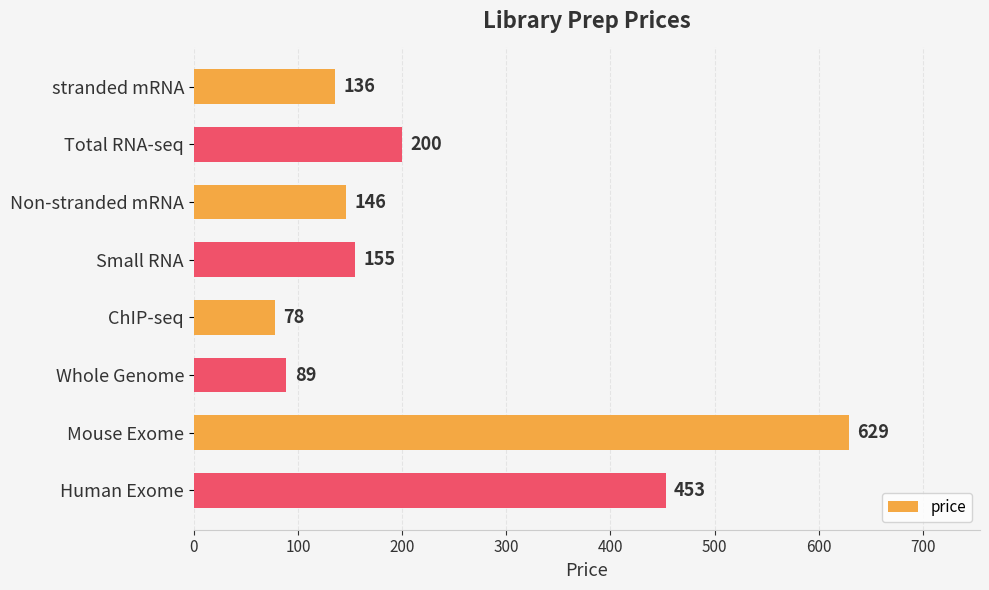

How many bars are there in total?

8